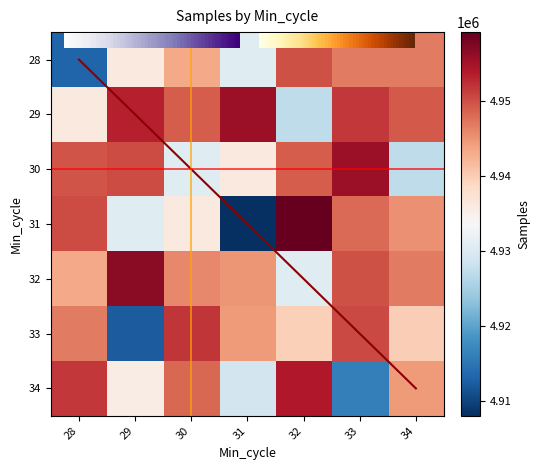

At which label does 29 reach its peak?

31